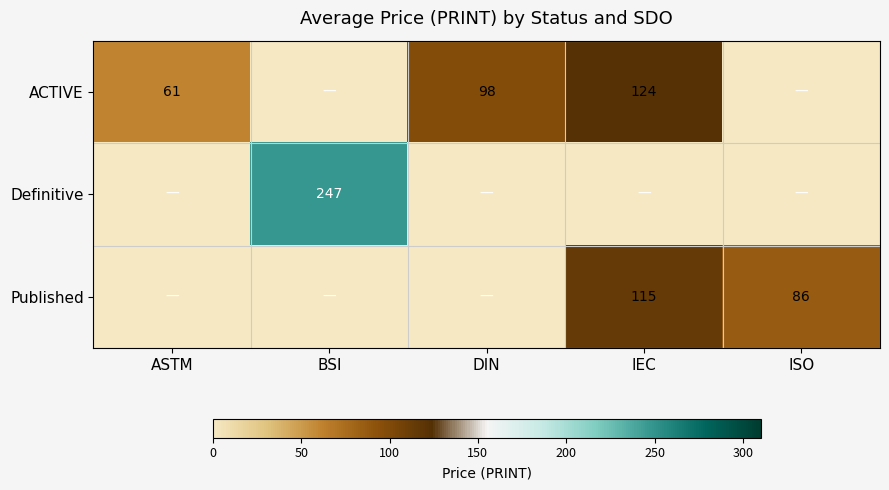

Is it true that Published equals 115 at IEC?

True